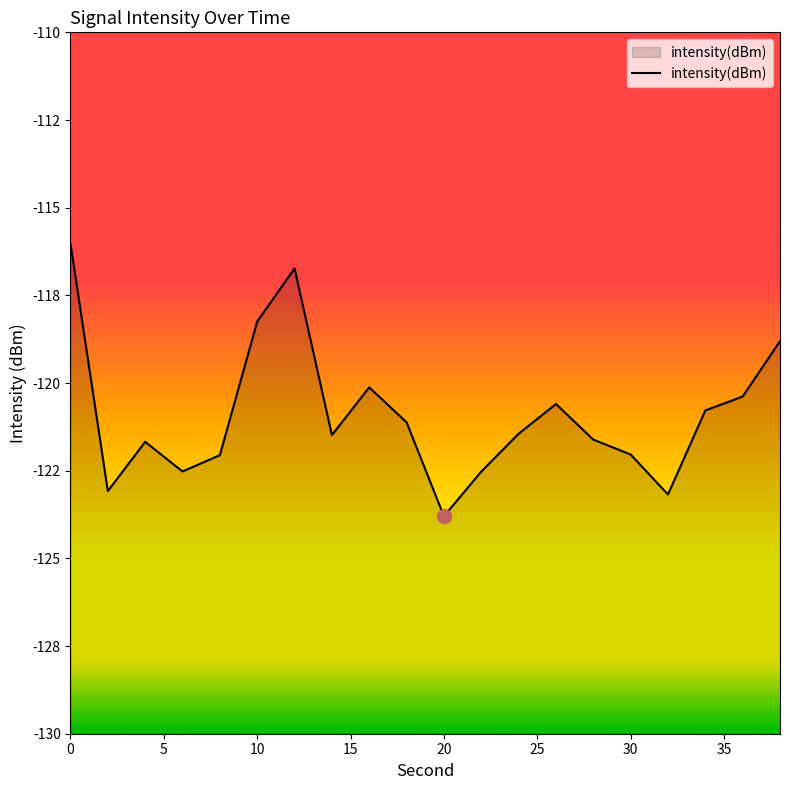

True or false: there are more than 1 points higher than both neighbors.

True